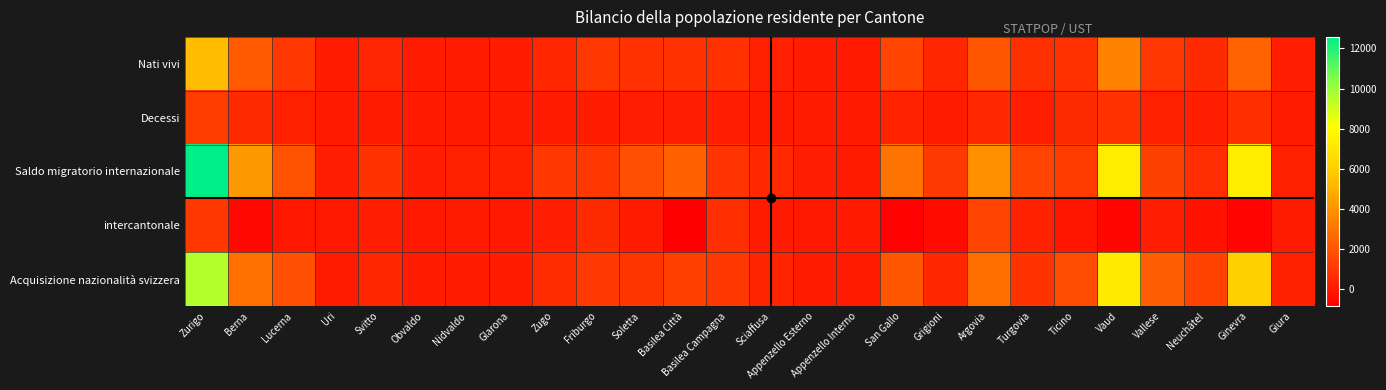

At Zurigo, list the series in order from largest to smallest.

Saldo migratorio internazionale, Acquisizione nazionalità svizzera, Nati vivi, Decessi, intercantonale